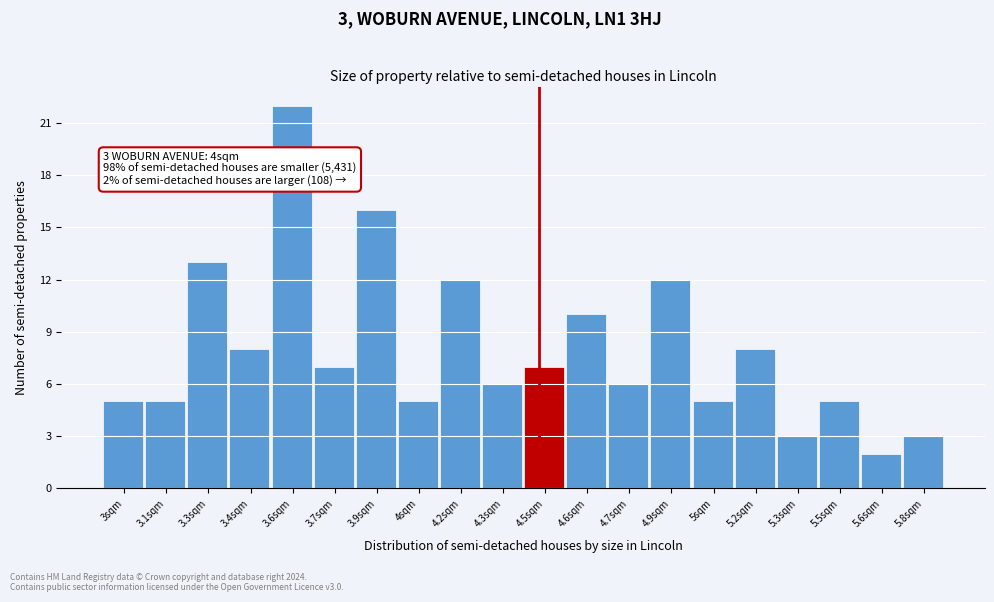

Reading left to right, what are all the values shown in this chart?

3sqm=5	3.1sqm=5	3.3sqm=13	3.4sqm=8	3.6sqm=22	3.7sqm=7	3.9sqm=16	4sqm=5	4.2sqm=12	4.3sqm=6	4.5sqm=7	4.6sqm=10	4.7sqm=6	4.9sqm=12	5sqm=5	5.2sqm=8	5.3sqm=3	5.5sqm=5	5.6sqm=2	5.8sqm=3